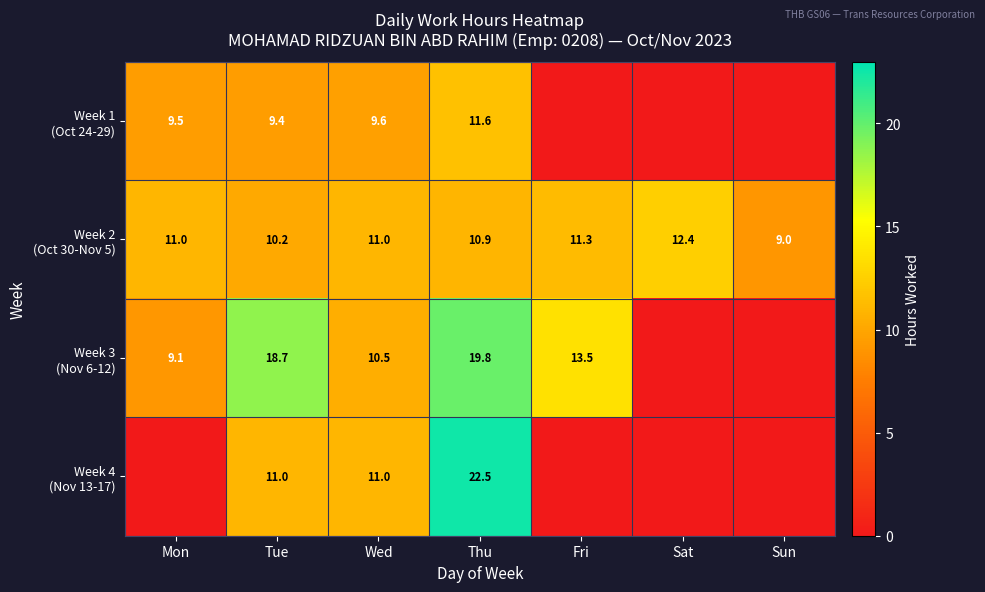

What is the total value across all series at Tue?

49.3